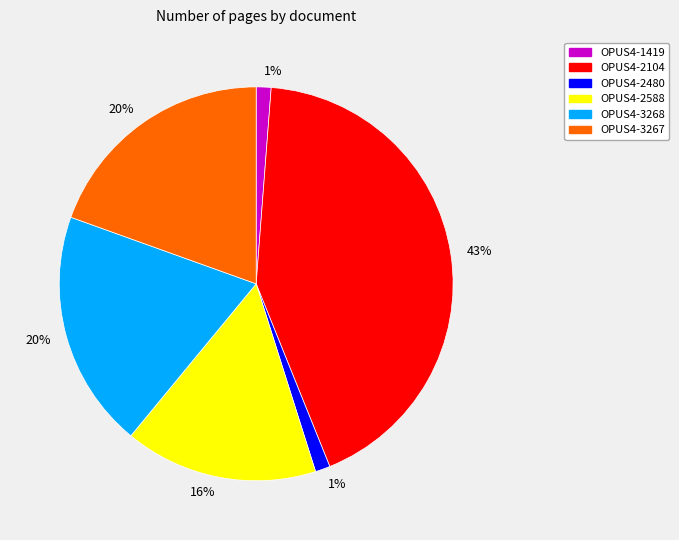

How many segments does this pie chart have?

6